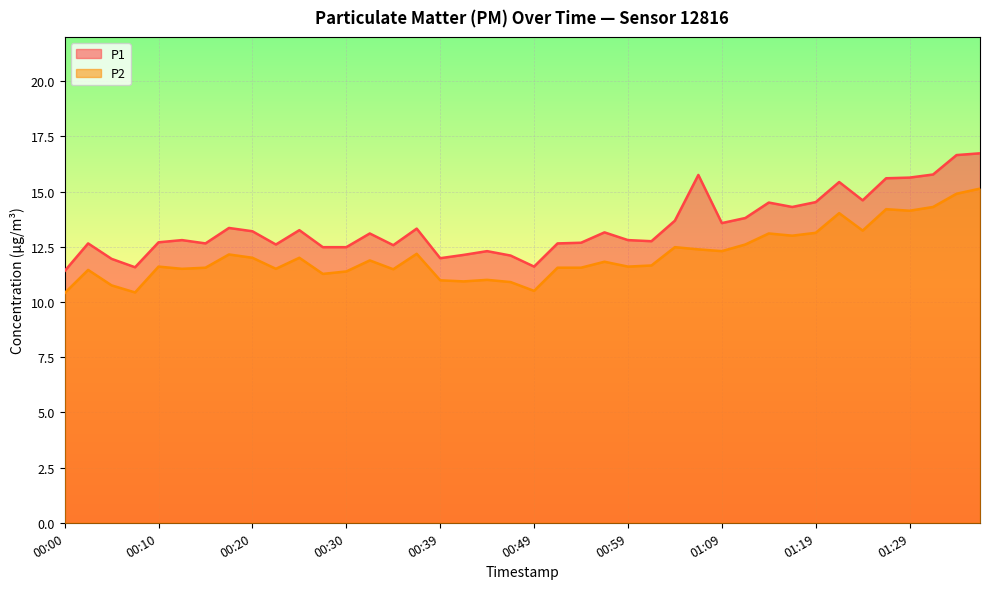

Does the chart display data point markers on the line(s)?

No